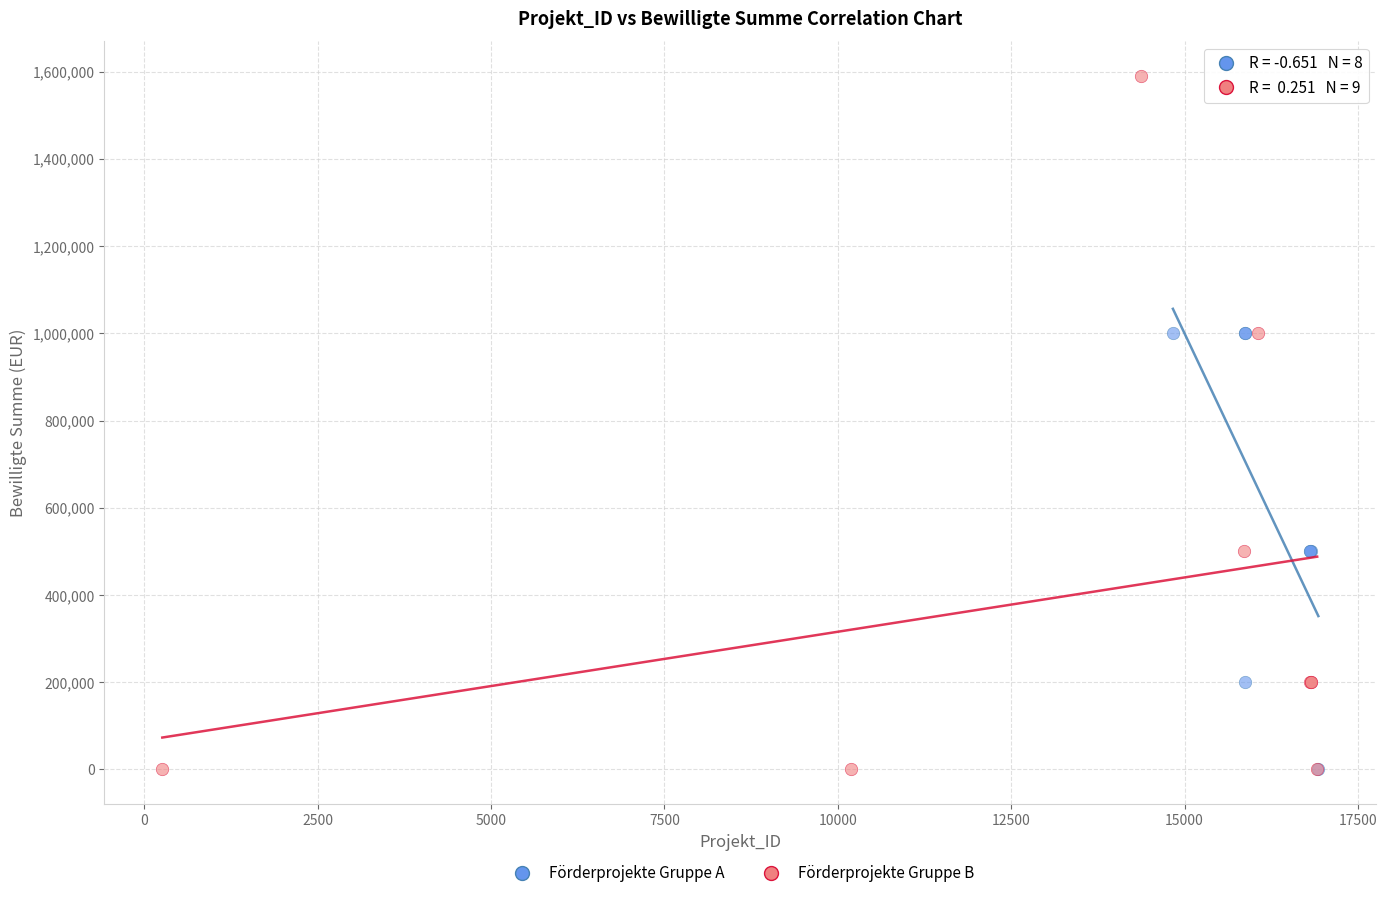

Which series contains the highest Y value?

Förderprojekte Gruppe B